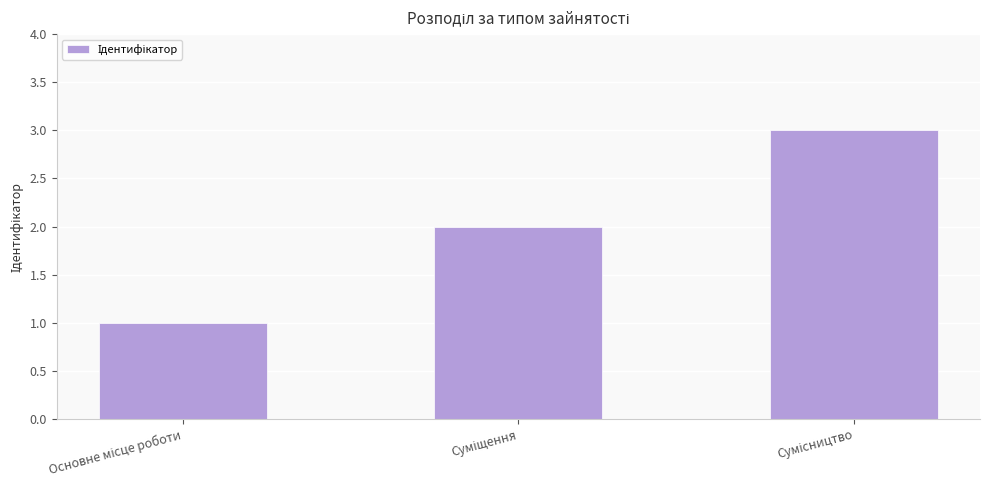

What is the maximum value shown in the chart?

3